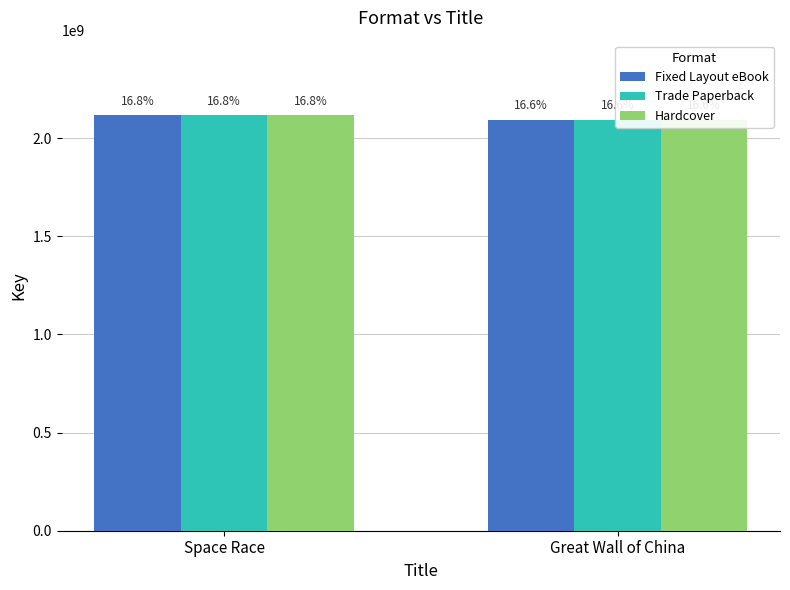

What is the difference between the maximum and minimum values in the Trade Paperback series?

22277008